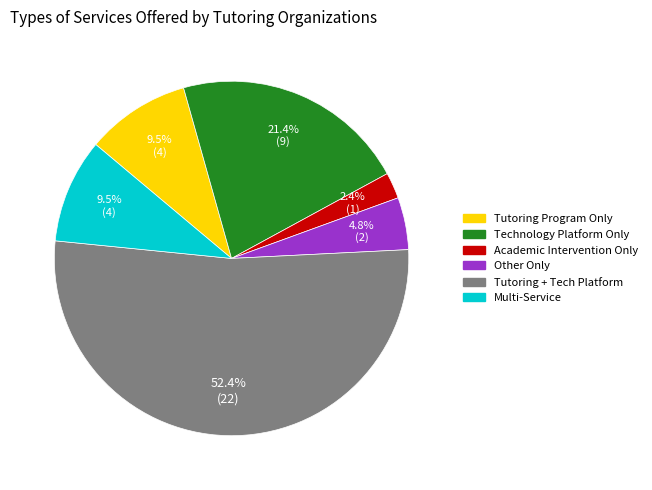

To the nearest percent, what is the difference between the largest and smallest slice percentages?

50%